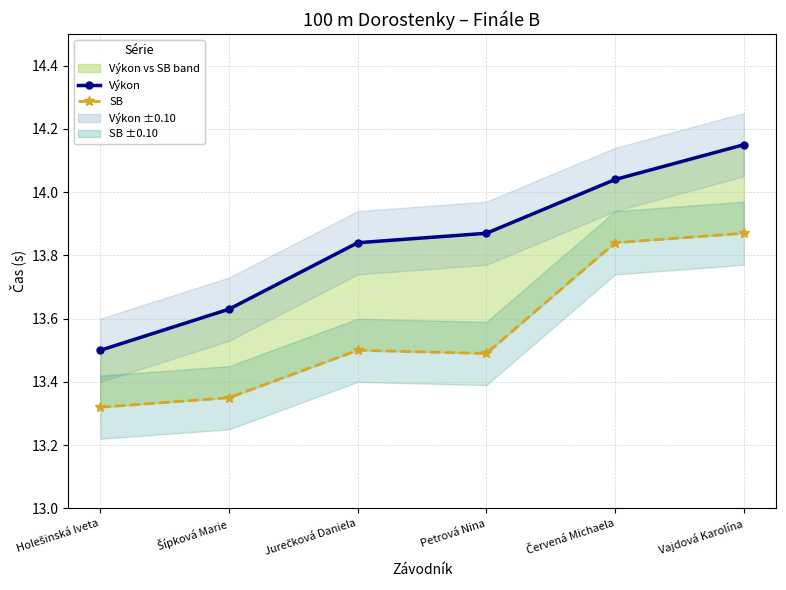

Is the value of Výkon at Petrová Nina greater than the value of SB at Vajdová Karolína?

No